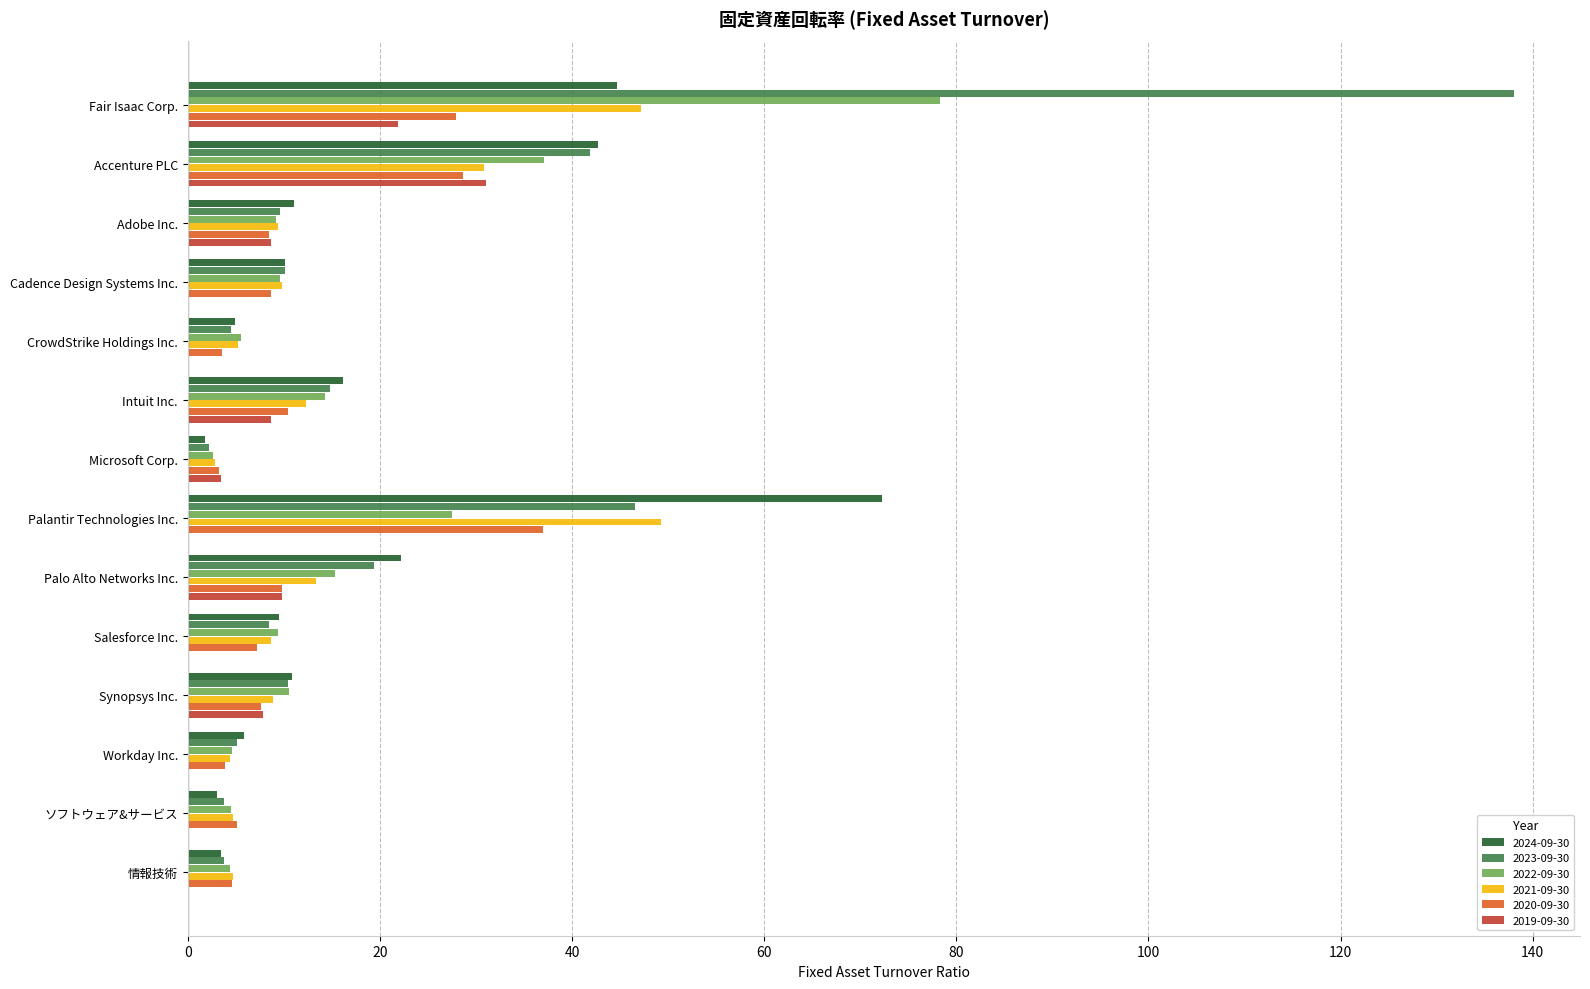

What is the highest value of the 2019-09-30 series?

31.1